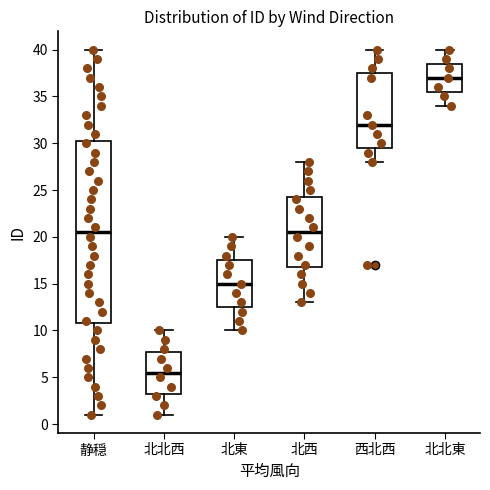

Reading left to right, read every box against the y-axis: the position of its median line, the range the box covers, and the ends of its whiskers. The values are not printed on the chart, so give them approximately, as read against the axis.

静穏: median 20.5, box 11.0 to 30.5, whiskers 1.0 to 40.0
北北西: median 5.5, box 3.5 to 8.0, whiskers 1.0 to 10.0
北東: median 15.0, box 12.5 to 17.5, whiskers 10.0 to 20.0
北西: median 20.5, box 17.0 to 24.5, whiskers 13.0 to 28.0
西北西: median 32.0, box 29.5 to 37.5, whiskers 28.0 to 40.0
北北東: median 37.0, box 35.5 to 38.5, whiskers 34.0 to 40.0